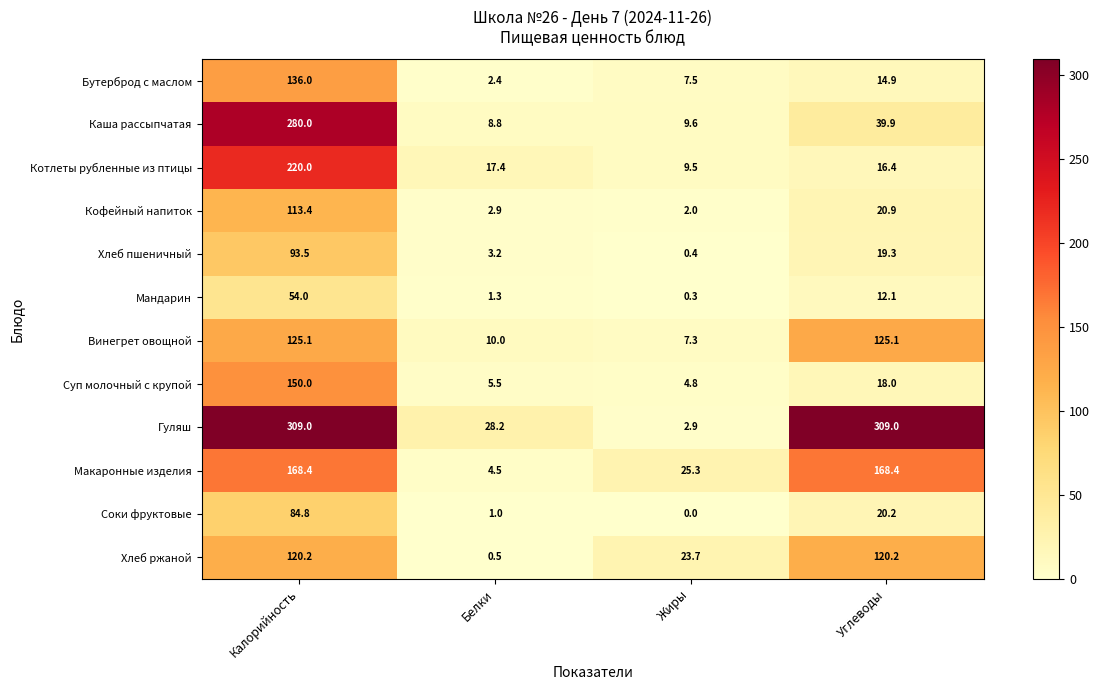

What is the difference between the highest and lowest values at Белки?

27.7